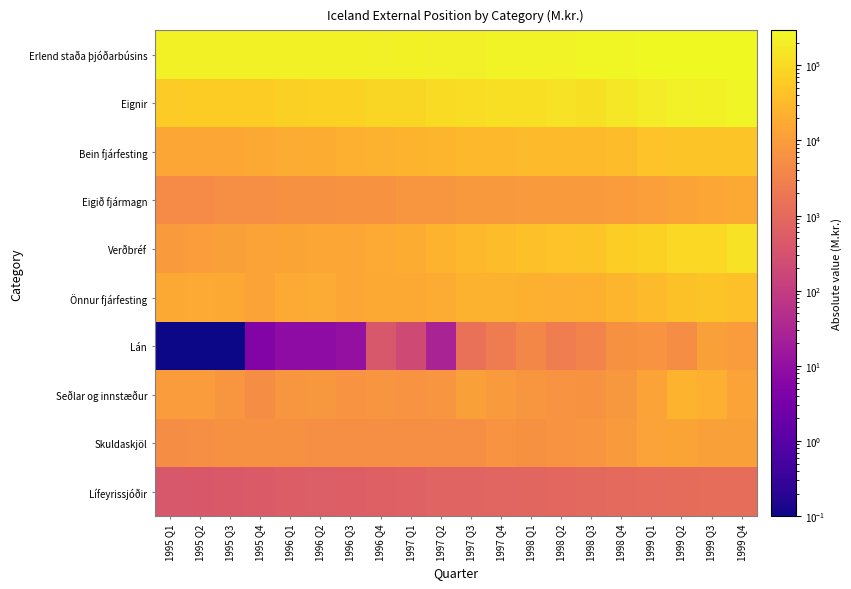

What is the spread (max minus min) of values at 1998 Q2?

242222.0